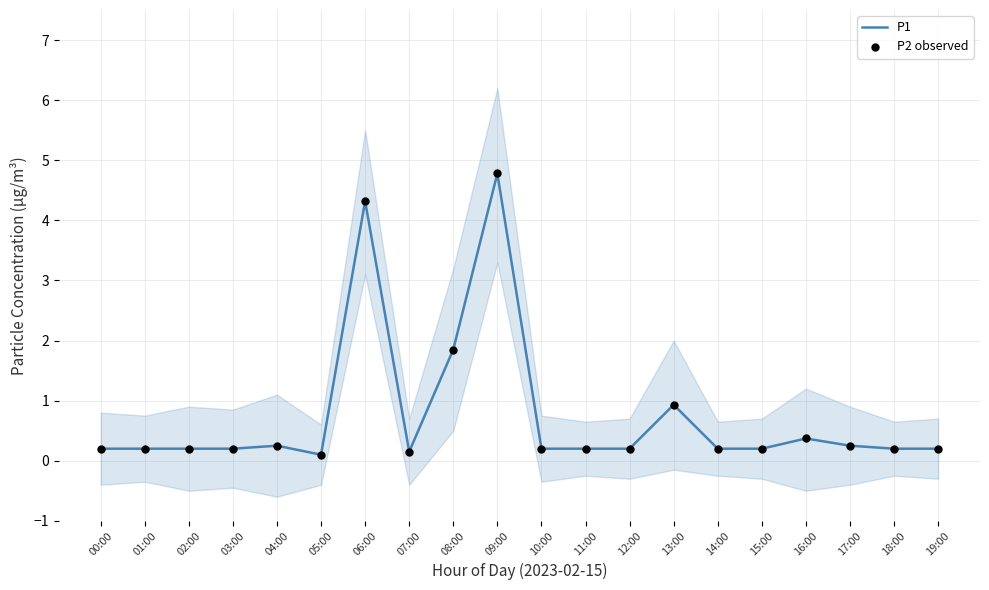

At which category is the sum across all series the highest?

09:00